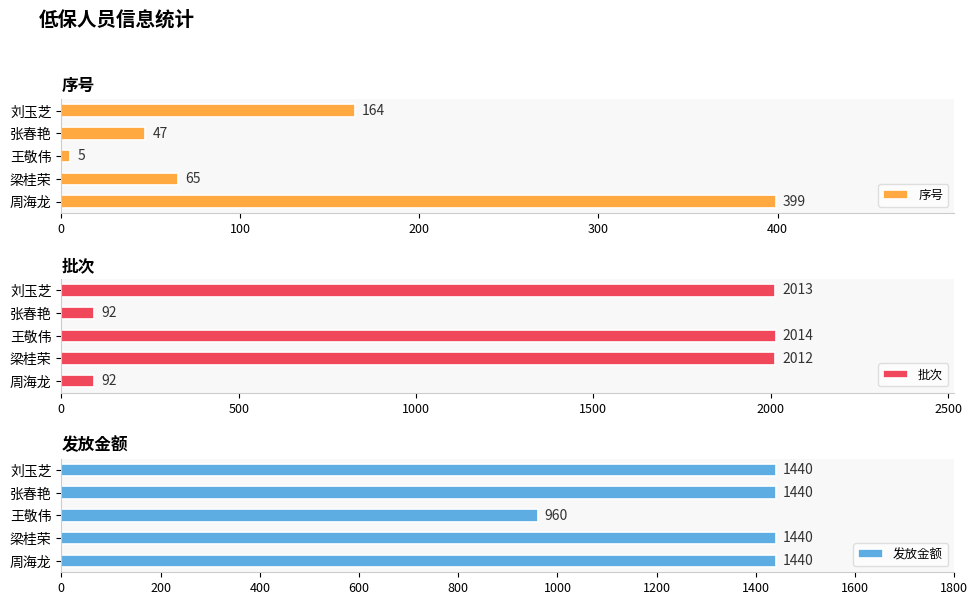

At how many categories does at least one series exceed 382?

5